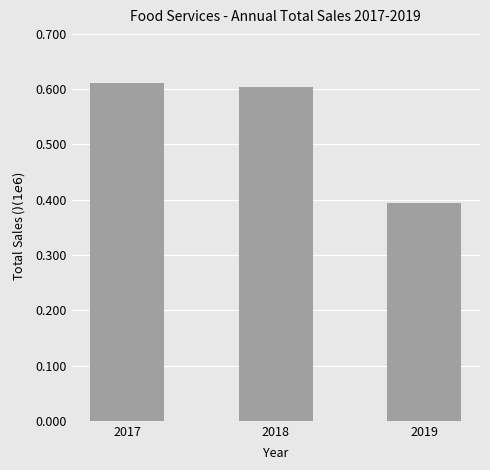

Are the bars horizontal?

No